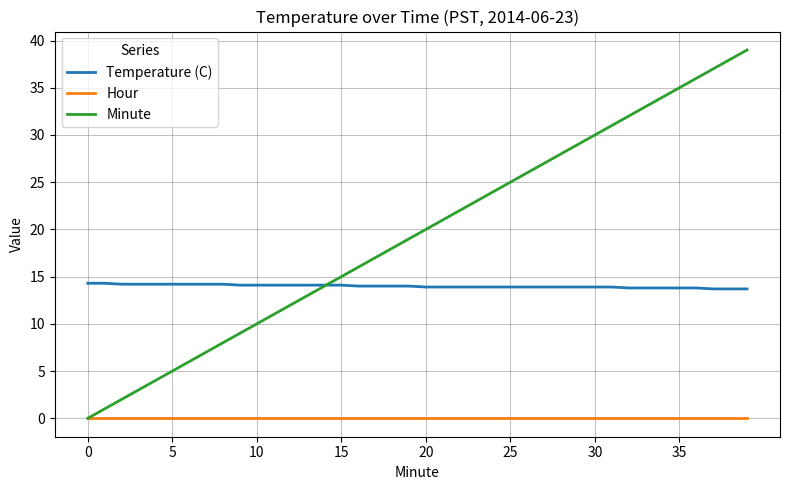

What is the maximum value shown in the chart?

39.0